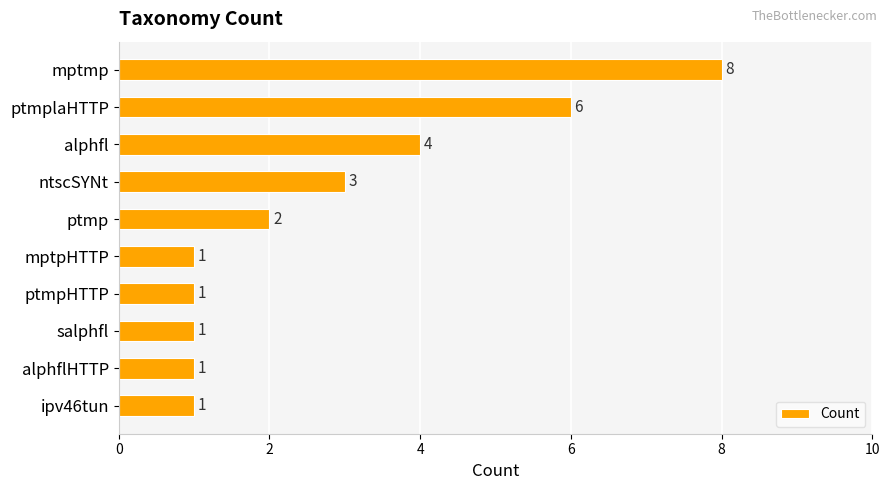

What is the sum of all values?

28